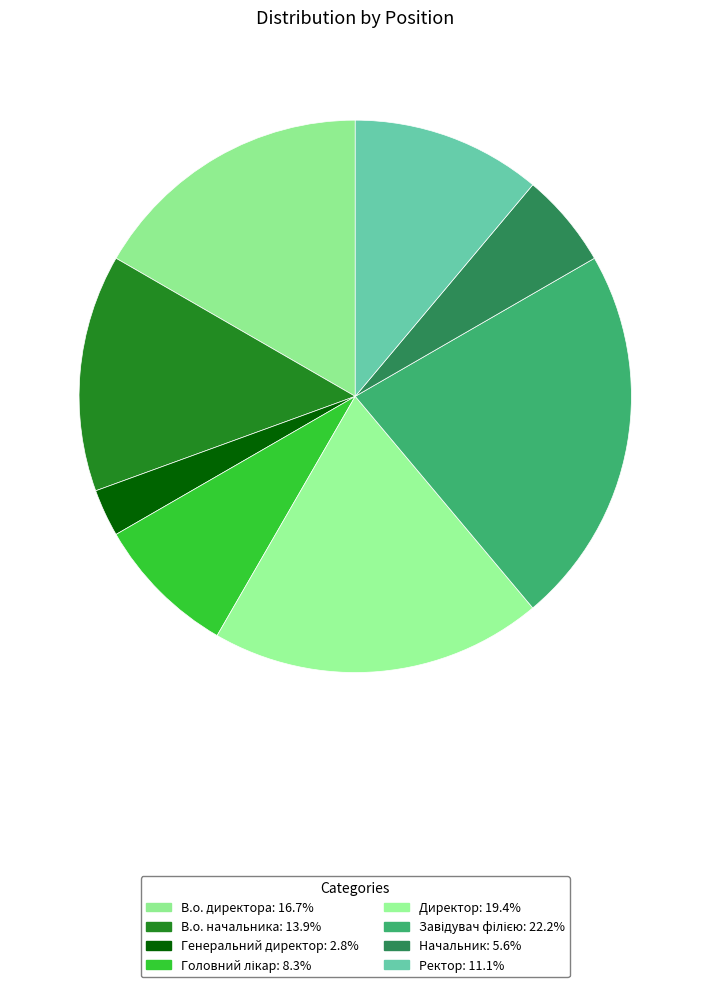

What percentage is the Начальник slice, to the nearest percent?

6%